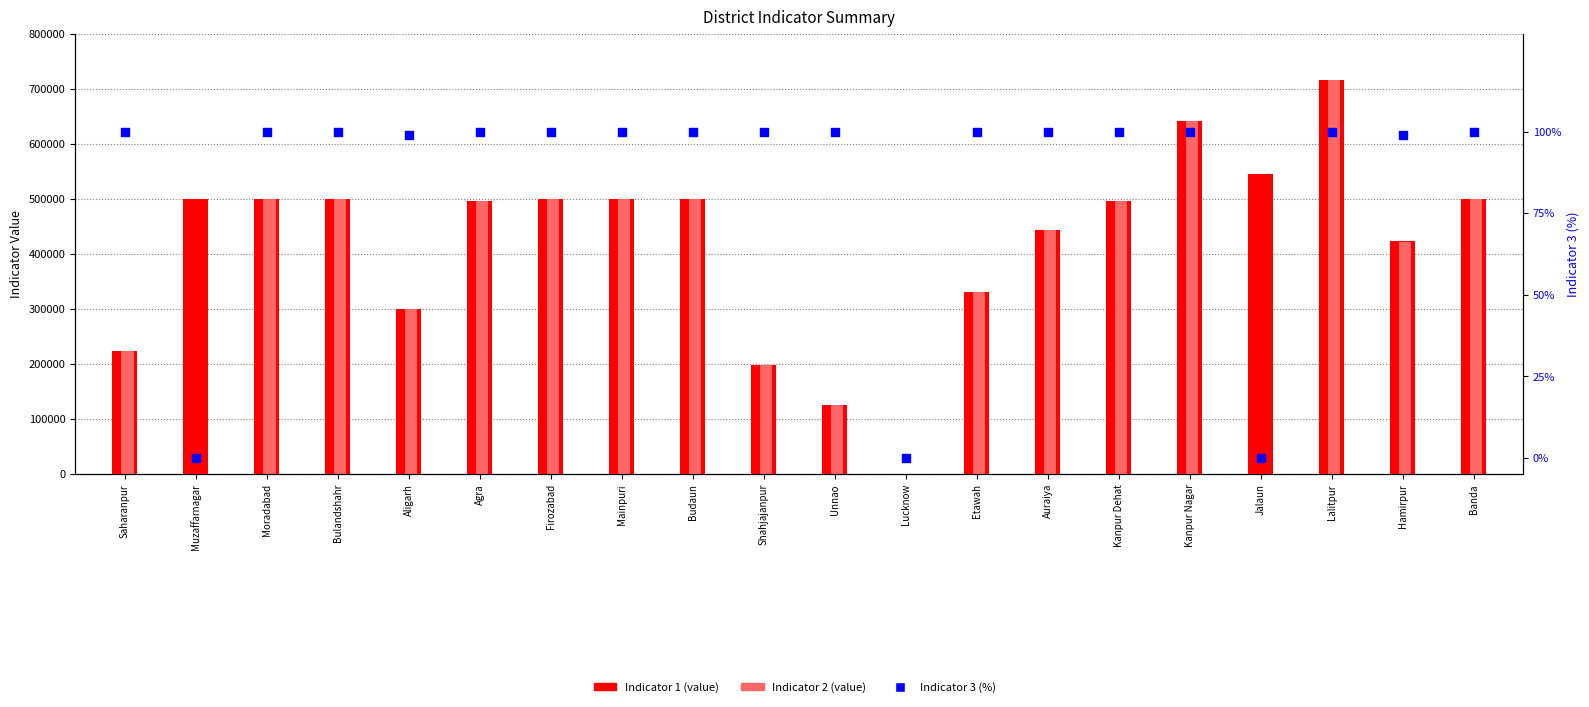

At which category is the sum across all series the highest?

Lalitpur